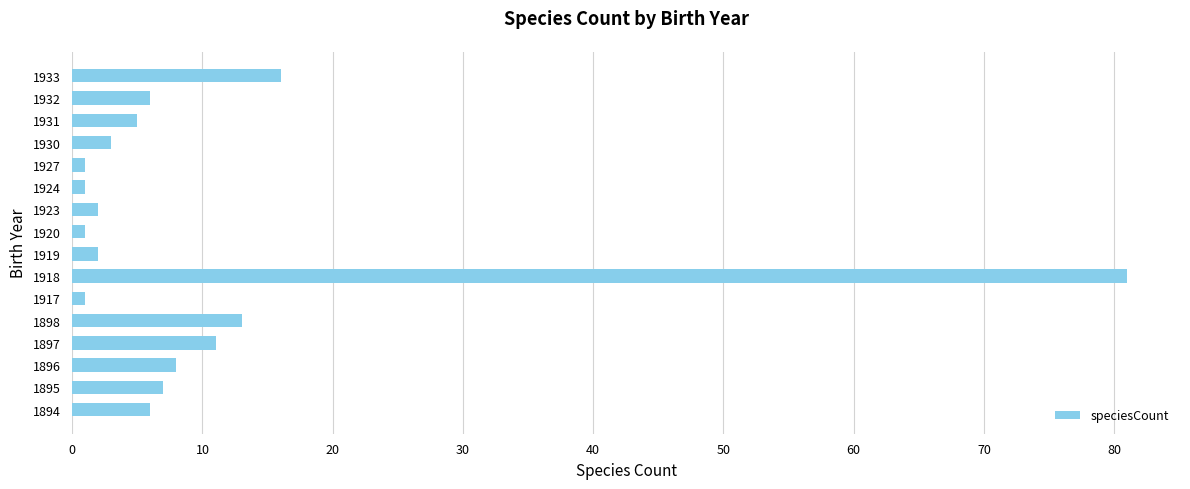

Does the chart contain stacked bars?

No